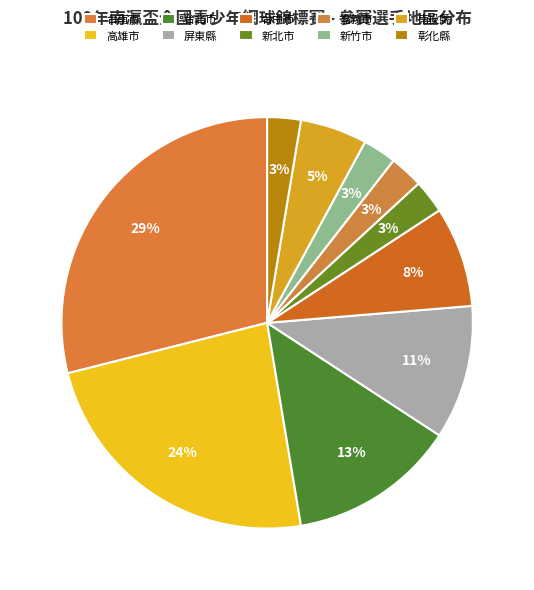

What is the ratio of the value at 南投縣 to the value at 彰化縣?

2.0